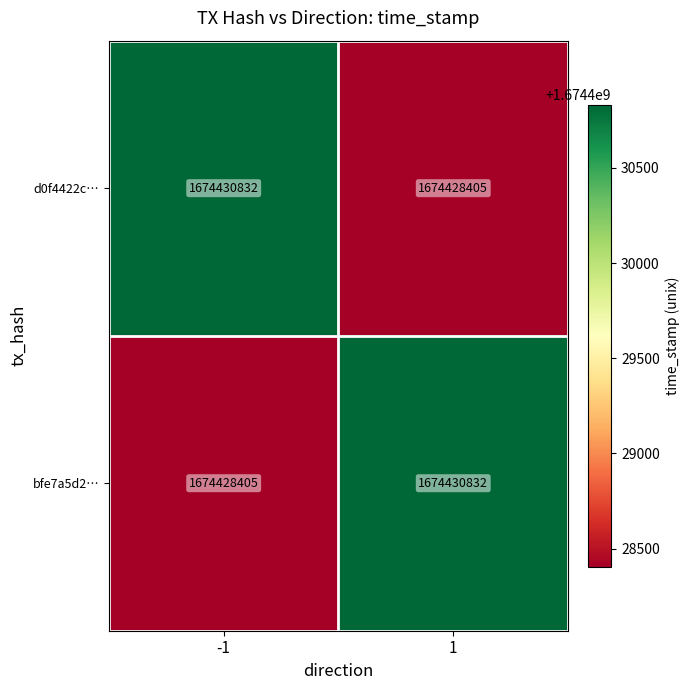

What is the minimum value shown in the chart?

1674428405